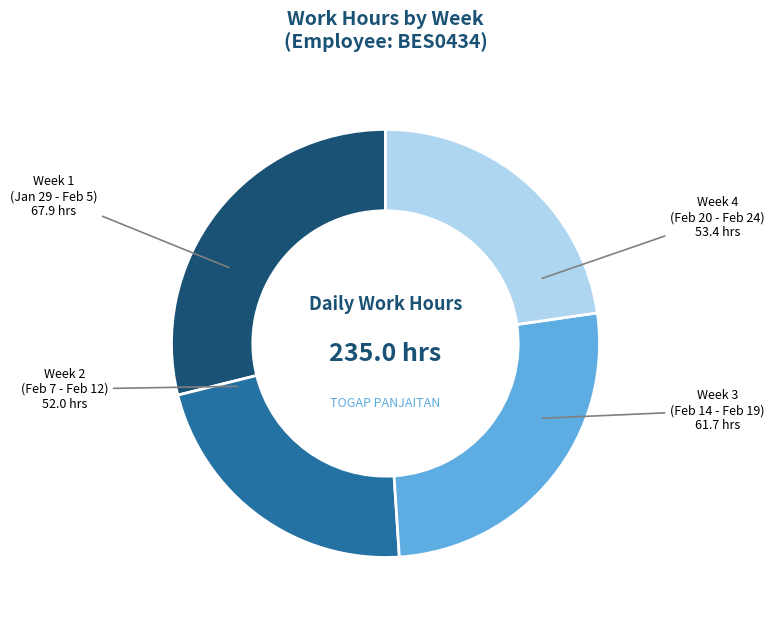

How many segments does this pie chart have?

4